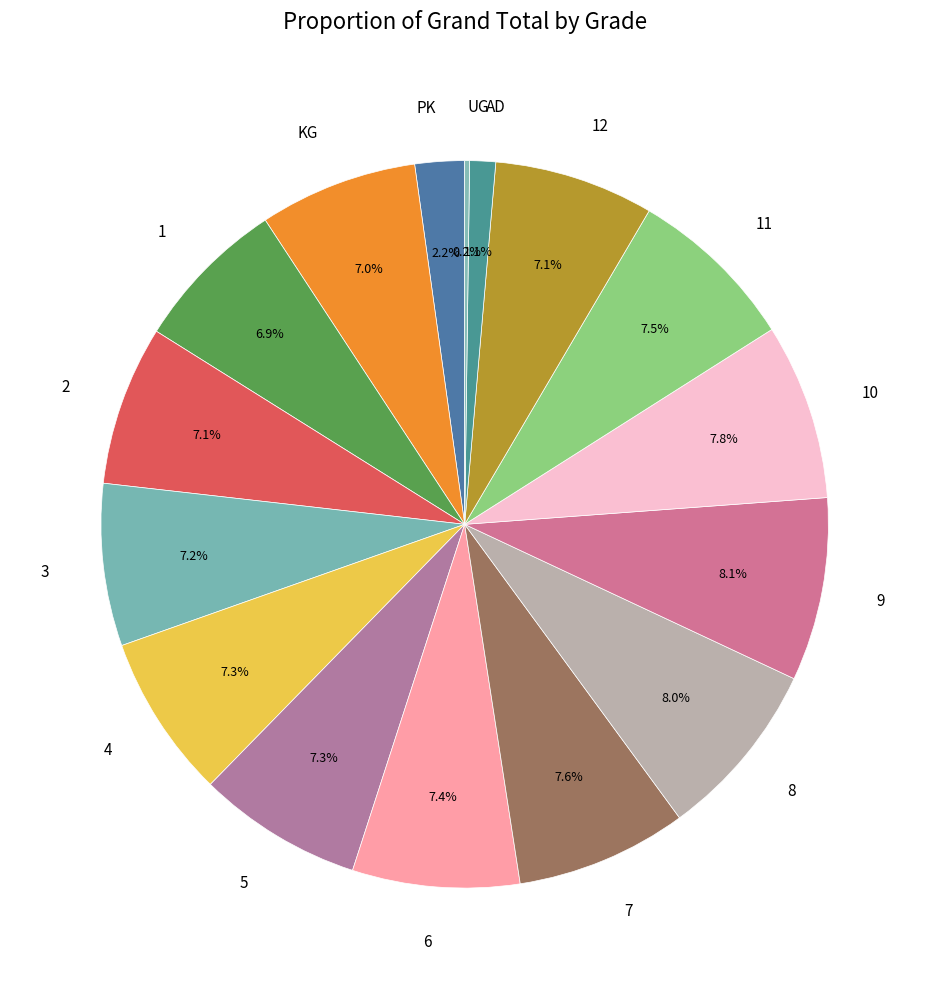

Does any single category account for the majority?

No